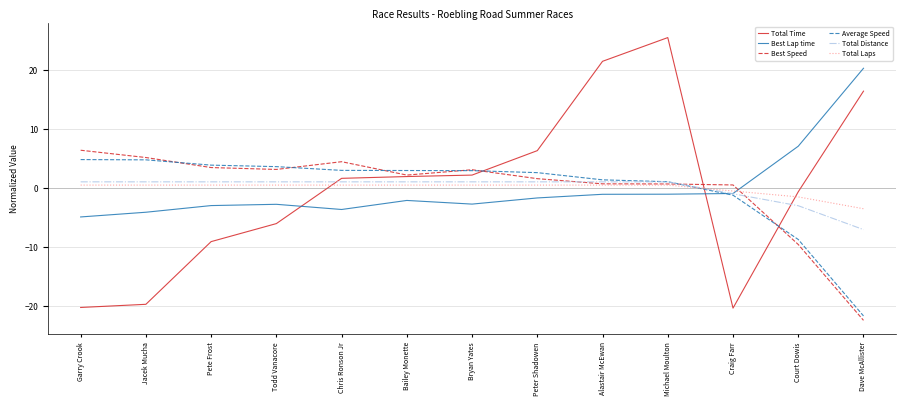

At which category is the sum across all series the highest?

Michael Moulton